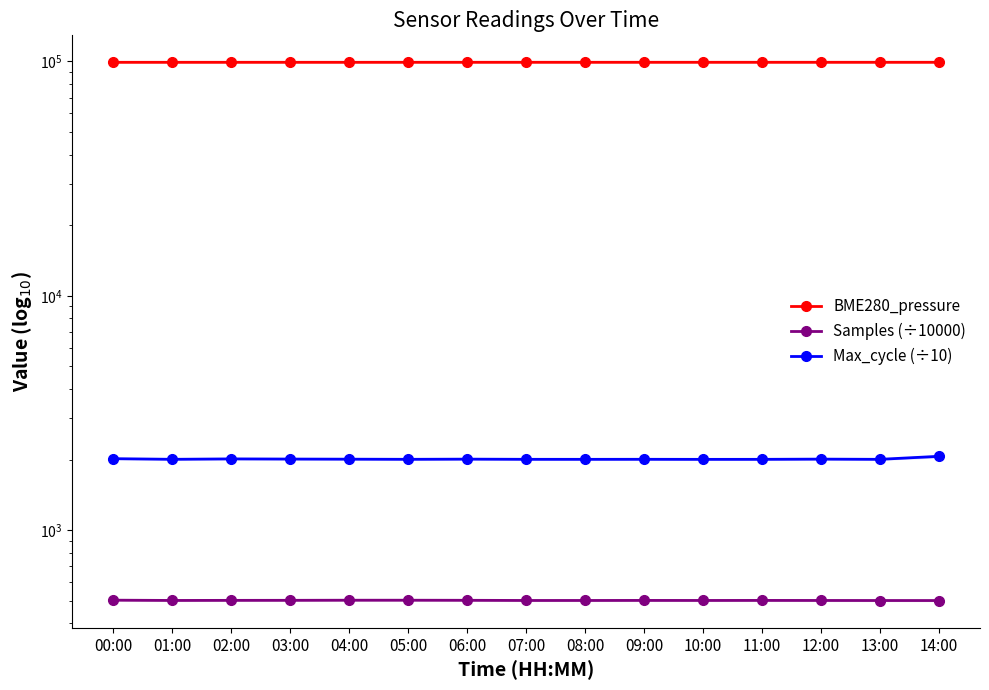

What is the value of the Samples (÷10000) point at the 8th from the left?

501.1